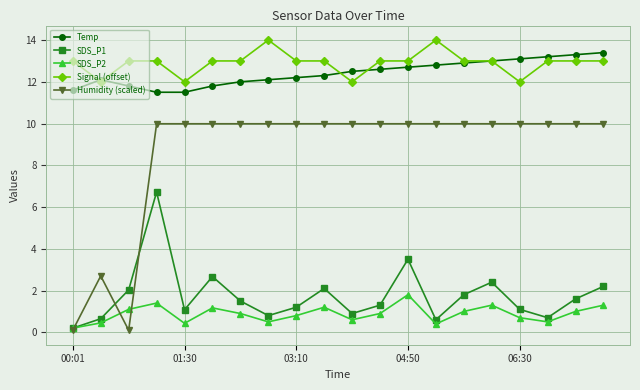

What is the highest value of the Temp series?

13.4